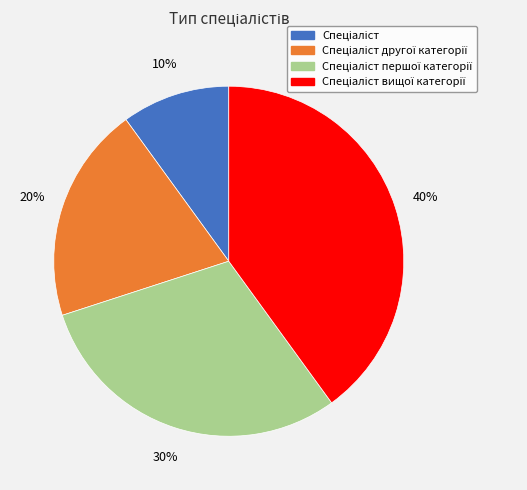

To the nearest percent, what is the average slice percentage?

25%